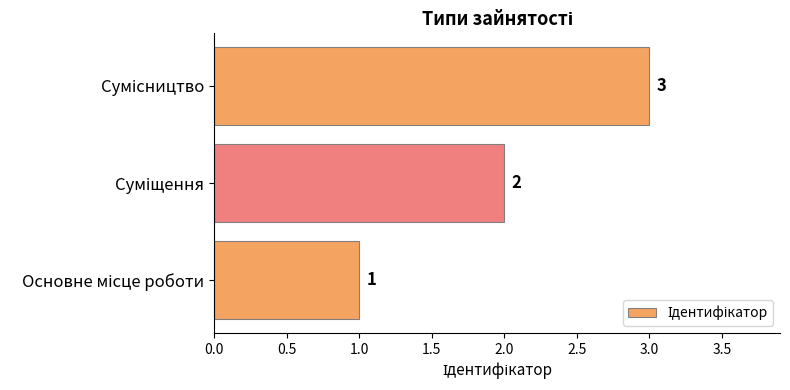

What is the sum of all values?

6